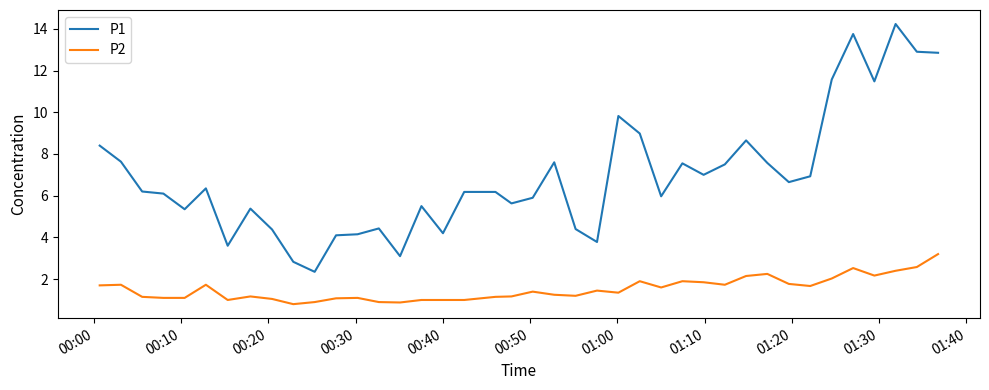

Which series has the widest spread of values?

P1